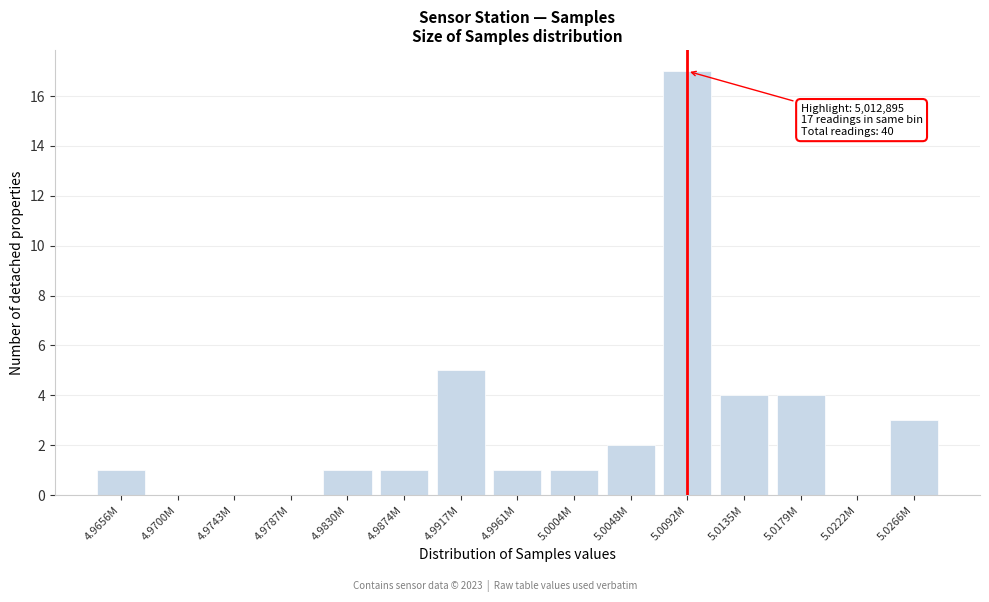

Reading right to left, what are all the values shown in this chart?

5.0266M=3	5.0222M=0	5.0179M=4	5.0135M=4	5.0092M=17	5.0048M=2	5.0004M=1	4.9961M=1	4.9917M=5	4.9874M=1	4.9830M=1	4.9787M=0	4.9743M=0	4.9700M=0	4.9656M=1